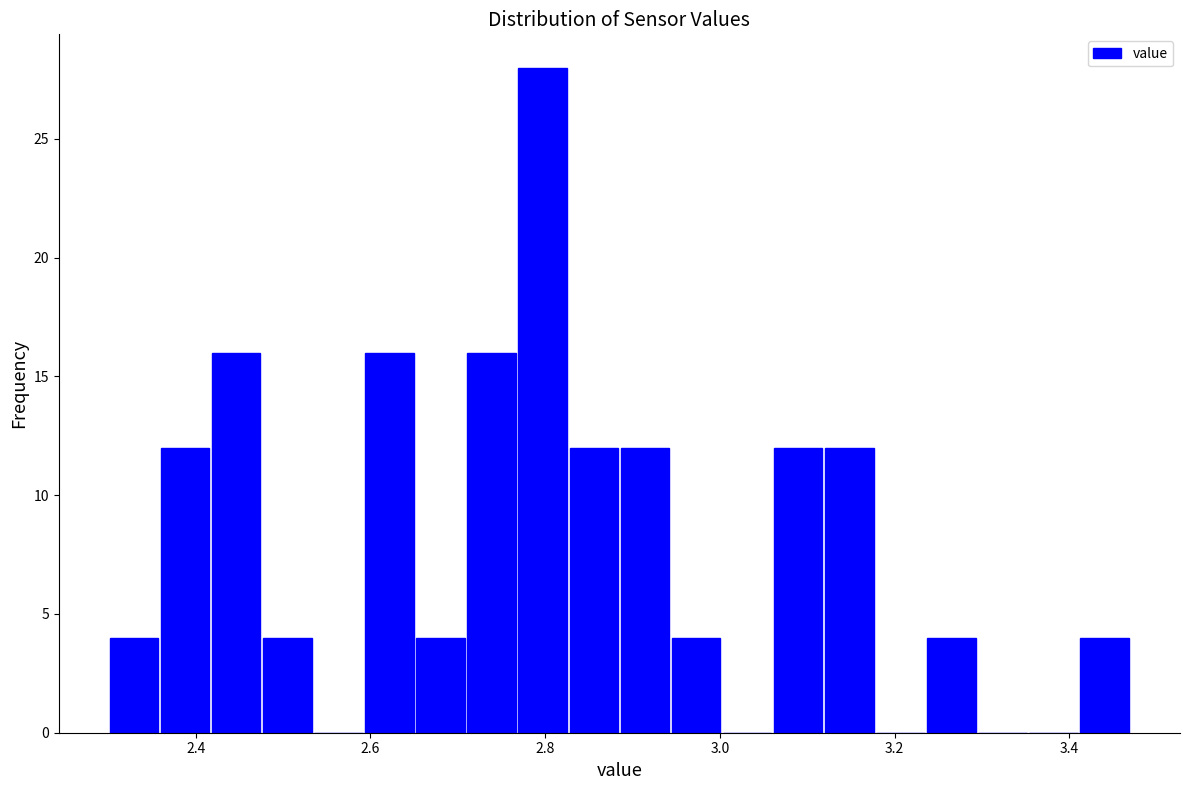

Read against the x-axis, roughly where is the centre of the tallest bar?

2.80